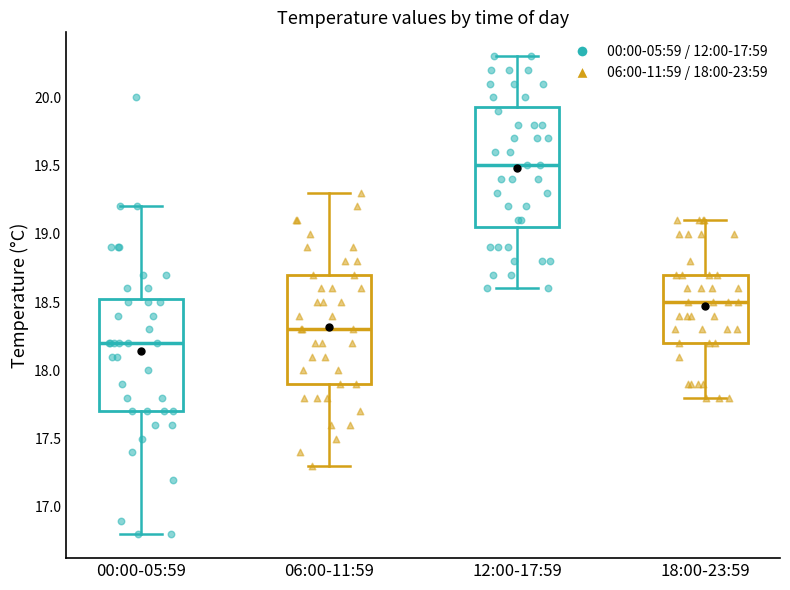

Reading left to right, read every box against the y-axis: the position of its median line, the range the box covers, and the ends of its whiskers. The values are not printed on the chart, so give them approximately, as read against the axis.

00:00-05:59: median 18.20, box 17.70 to 18.55, whiskers 16.80 to 19.20
06:00-11:59: median 18.30, box 17.90 to 18.70, whiskers 17.30 to 19.30
12:00-17:59: median 19.50, box 19.05 to 19.95, whiskers 18.60 to 20.30
18:00-23:59: median 18.50, box 18.20 to 18.70, whiskers 17.80 to 19.10